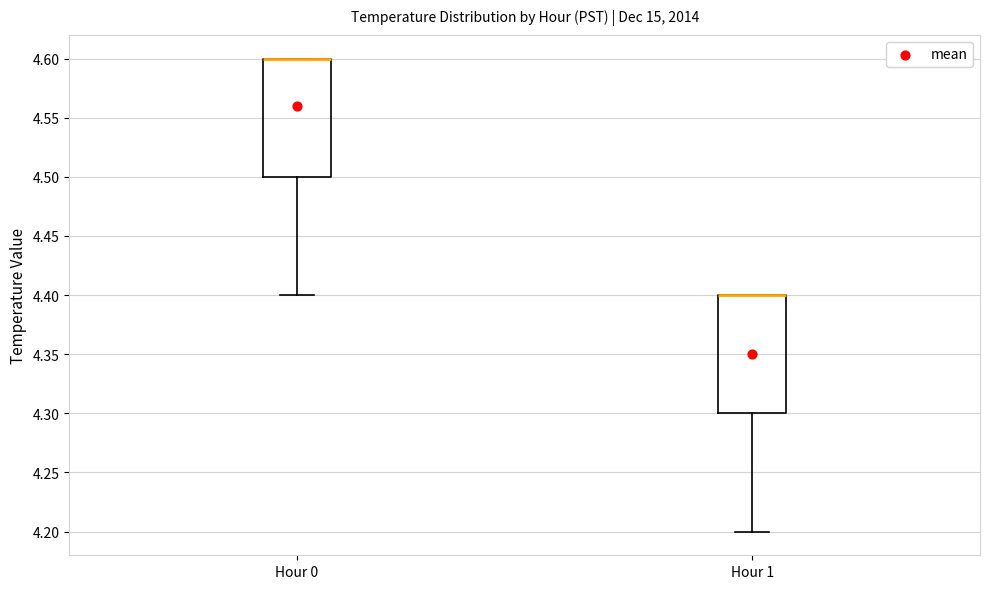

Reading left to right, transcribe this box plot: for each box, give where its median line is, the range the box spans, and where its two whiskers end, as read against the y-axis. The values are not printed on the chart, so give them approximately, as read against the axis.

Hour 0: median 4.6 (drawn on the box's upper edge), box 4.5 to 4.6, whiskers 4.4 to 4.6
Hour 1: median 4.4 (drawn on the box's upper edge), box 4.3 to 4.4, whiskers 4.2 to 4.4